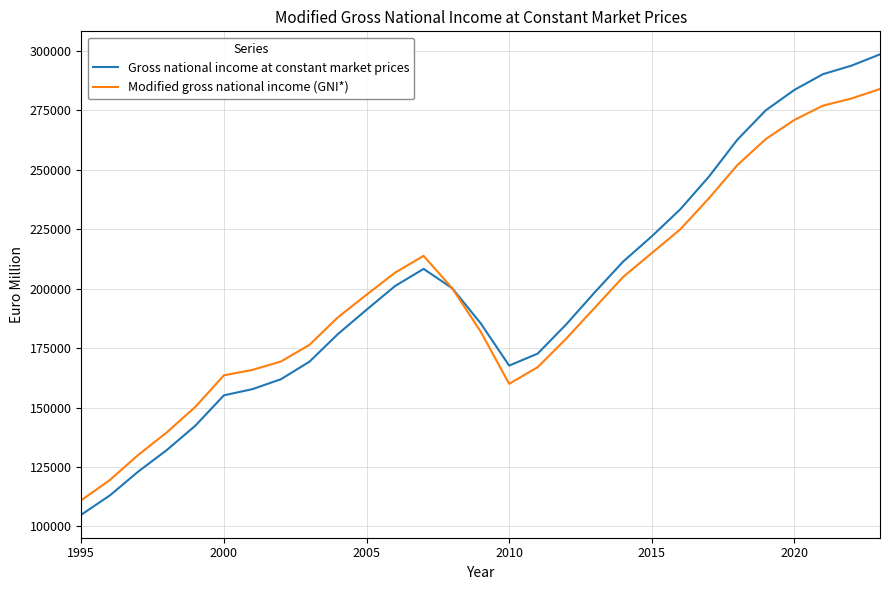

Rank the series by their maximum value, from lowest to highest.

Modified gross national income (GNI*), Gross national income at constant market prices